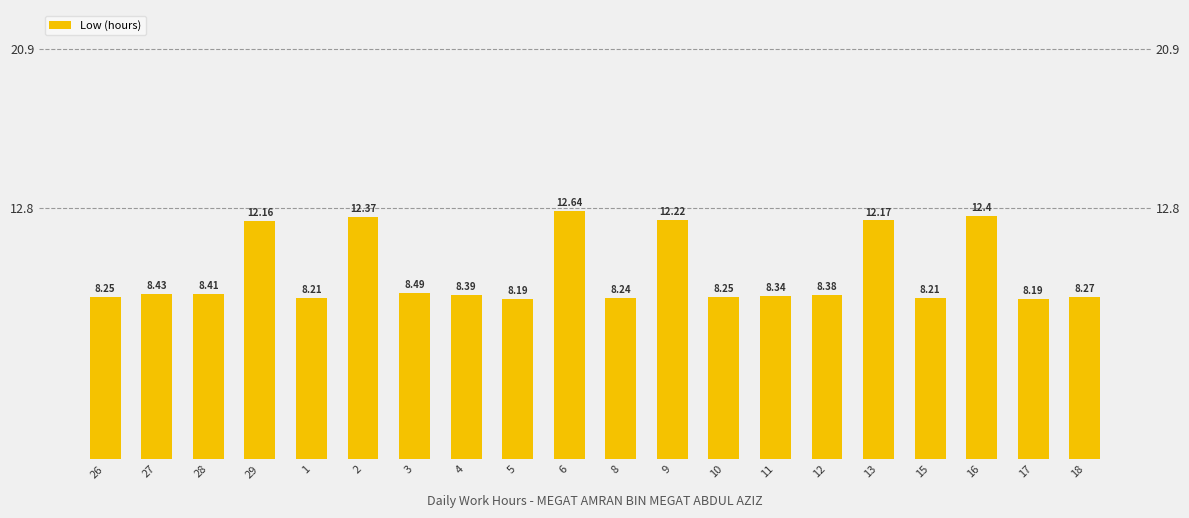

What is the smallest value displayed?

8.2